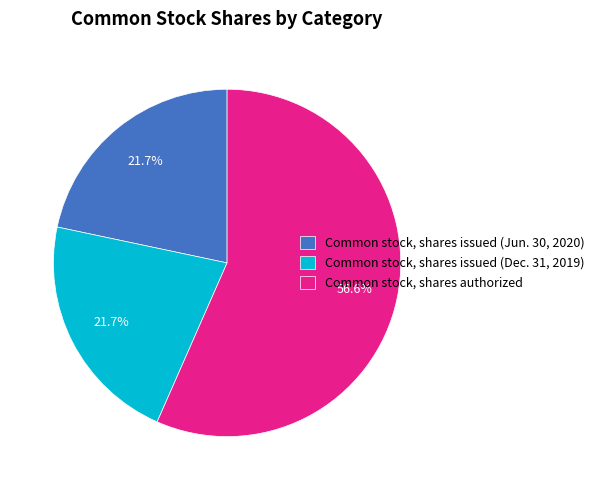

True or false: Common stock, shares issued (Jun. 30, 2020) accounts for 16% of the total.

False